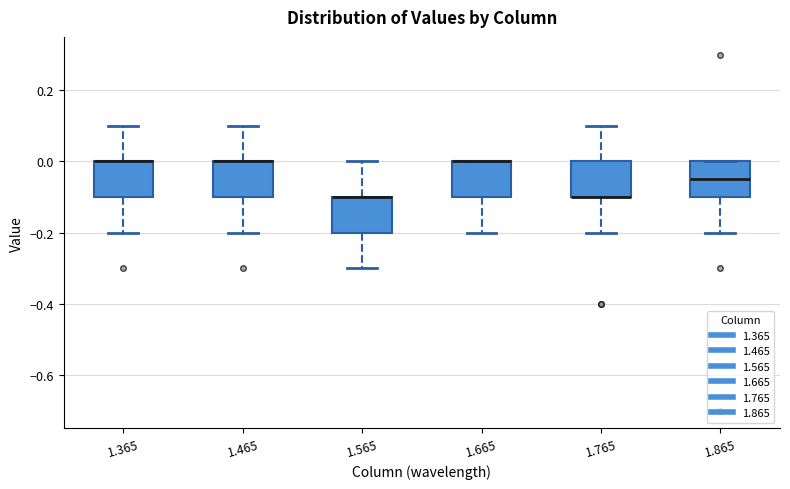

Where is the upper edge of the box at x = 1.665 on the y-axis? The values are not printed on the chart, so give them approximately, as read against the axis.

0.00